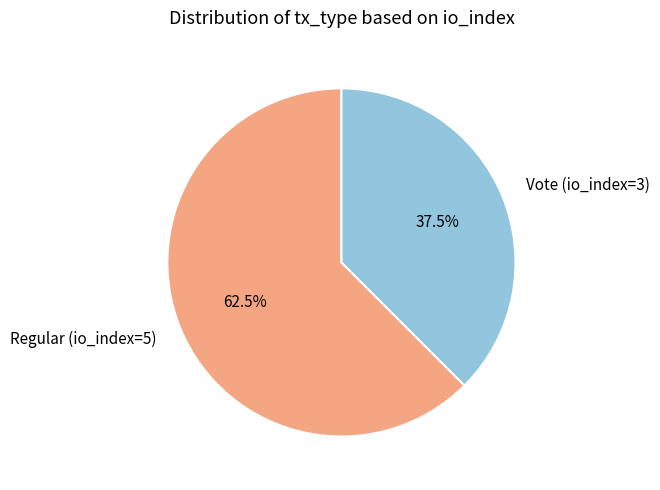

To the nearest percent, what is the difference between the Vote (io_index=3) and Regular (io_index=5) slice percentages?

25%